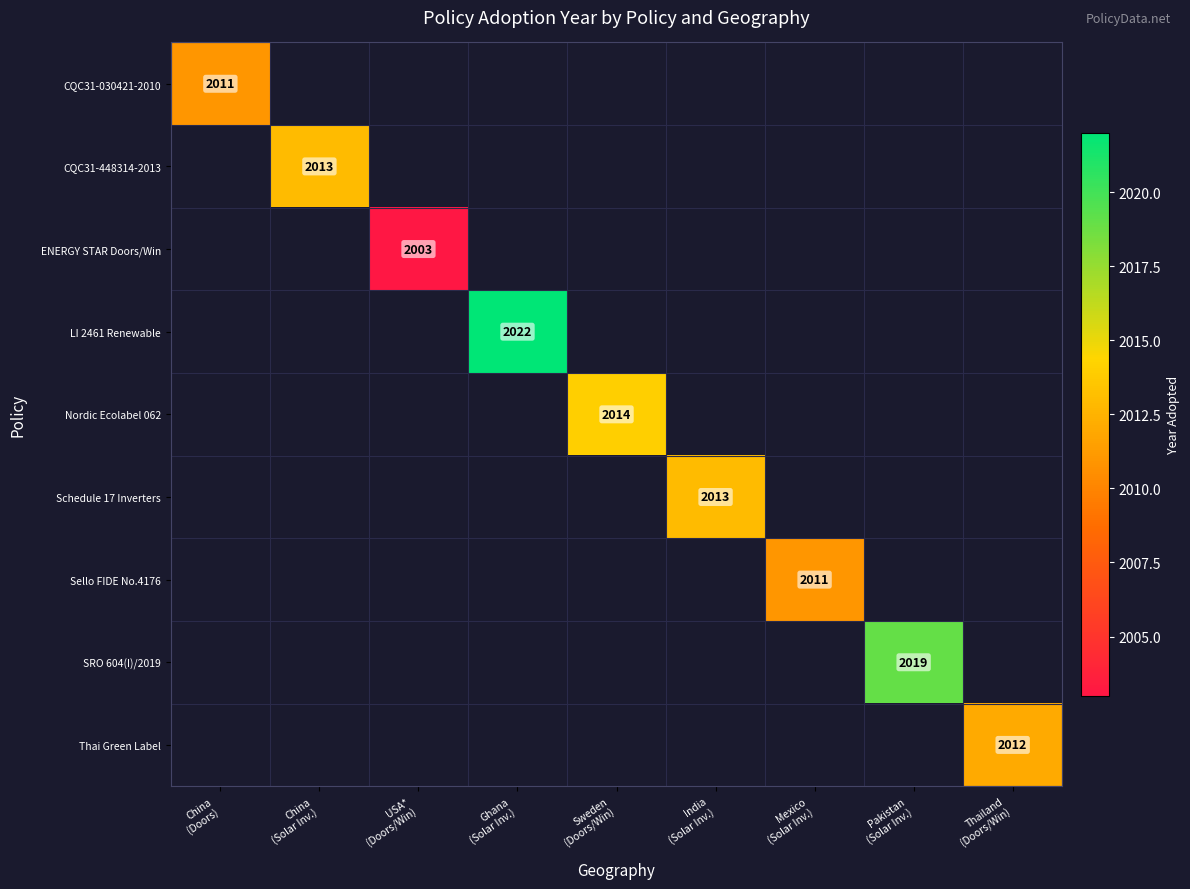

Count the number of categories in the chart.

9